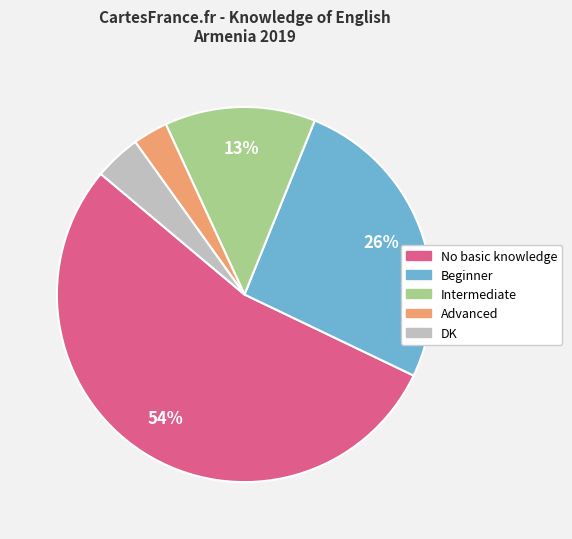

Between Beginner and Intermediate, which is larger?

Beginner